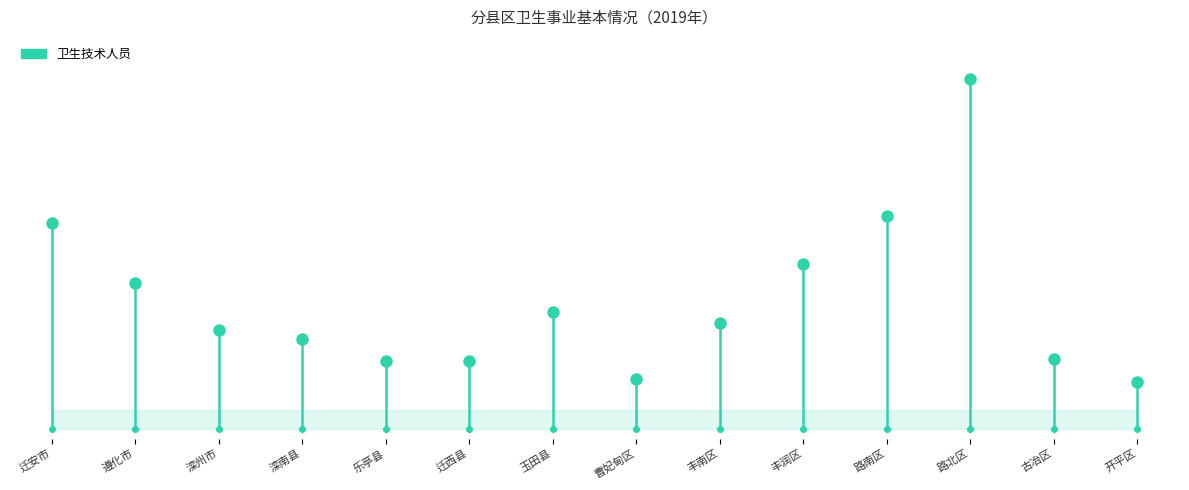

Approximately how many times larger is the value at 古冶区 compared to 丰南区?

0.7